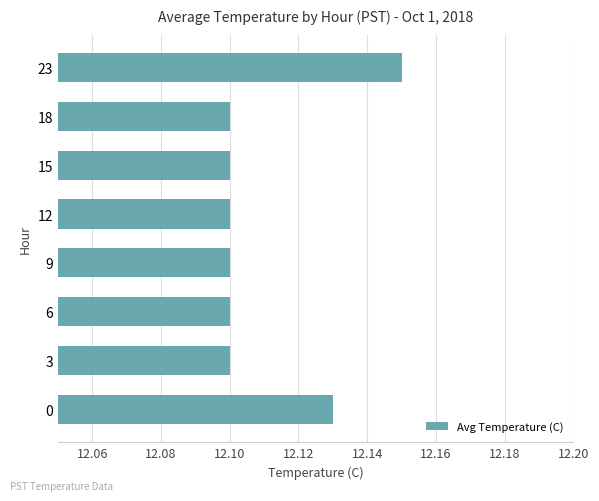

How many values are between 12 and 13?

8